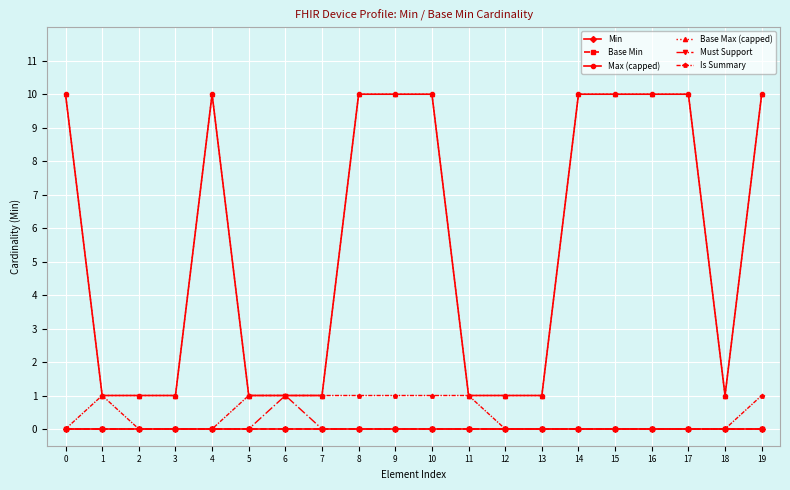

At how many categories does at least one series exceed 2?

10